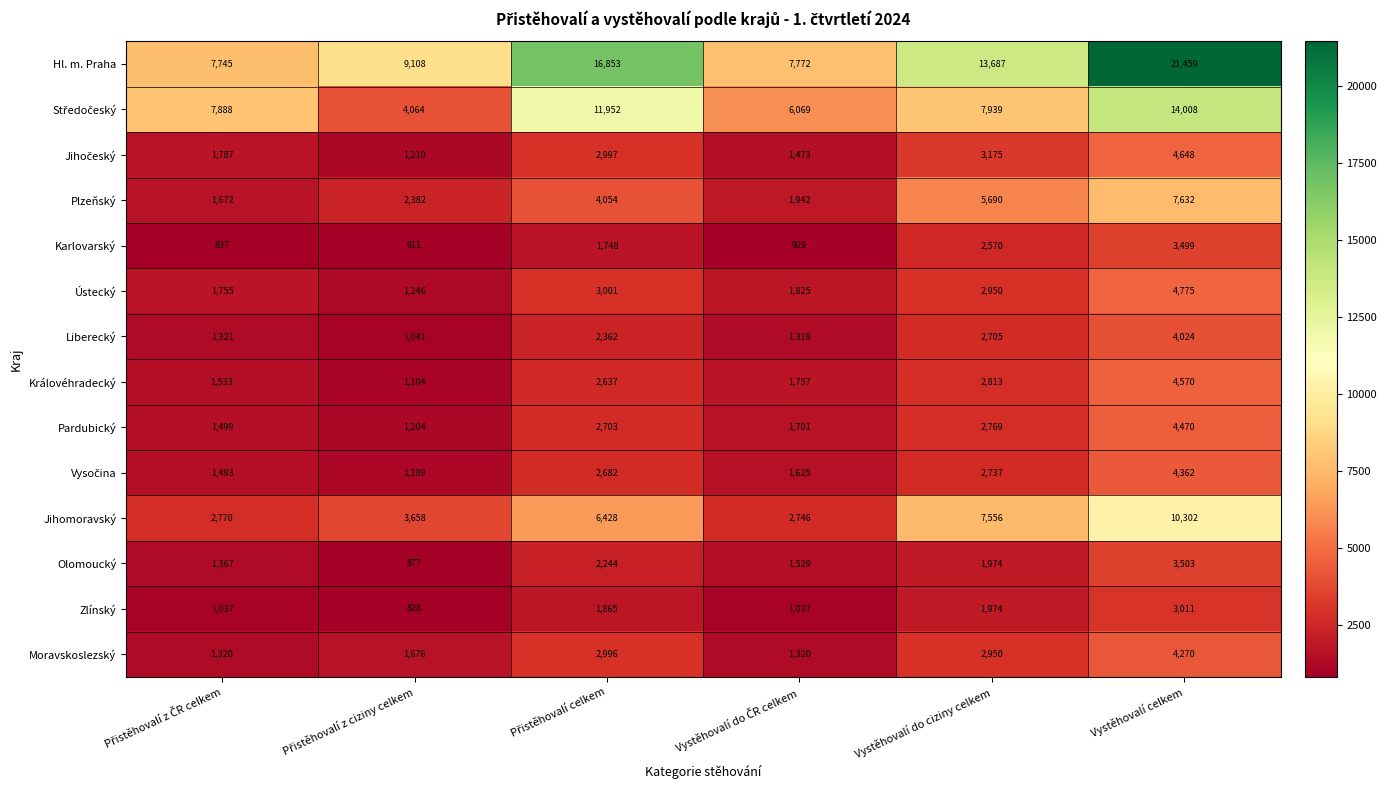

What is the maximum value shown in the chart?

21459